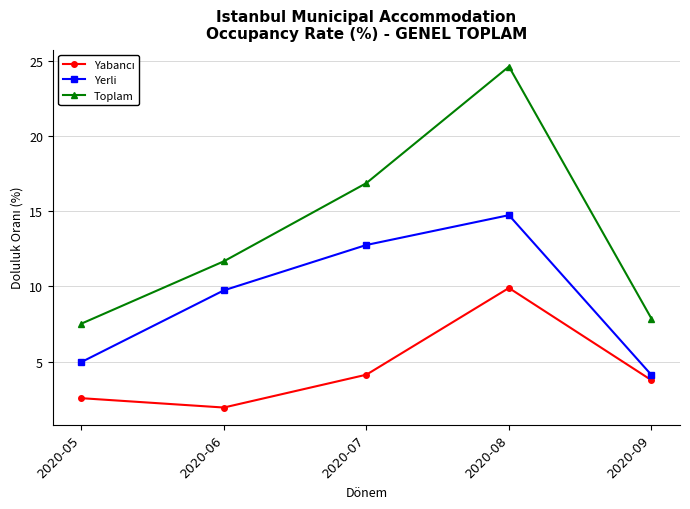

At which category is the sum across all series the highest?

2020-08